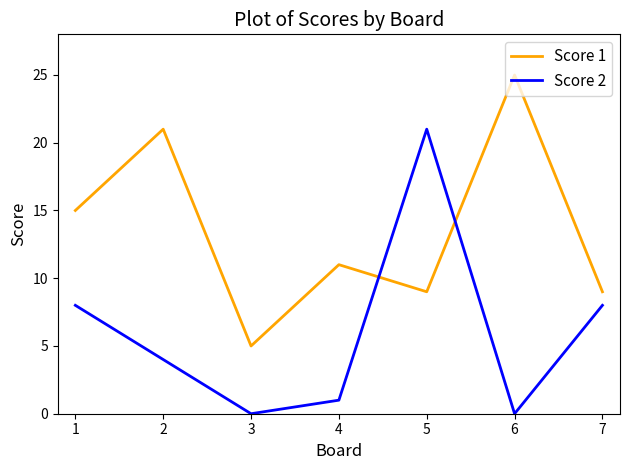

What is the total value across all series at 7?

17